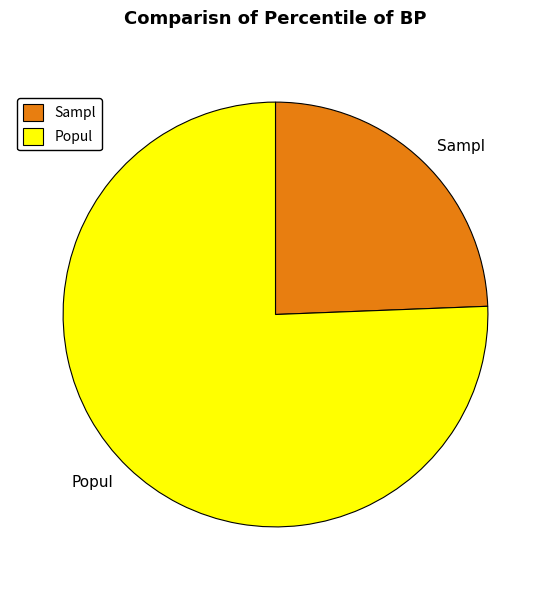

Between Sampl and Popul, which is larger?

Popul